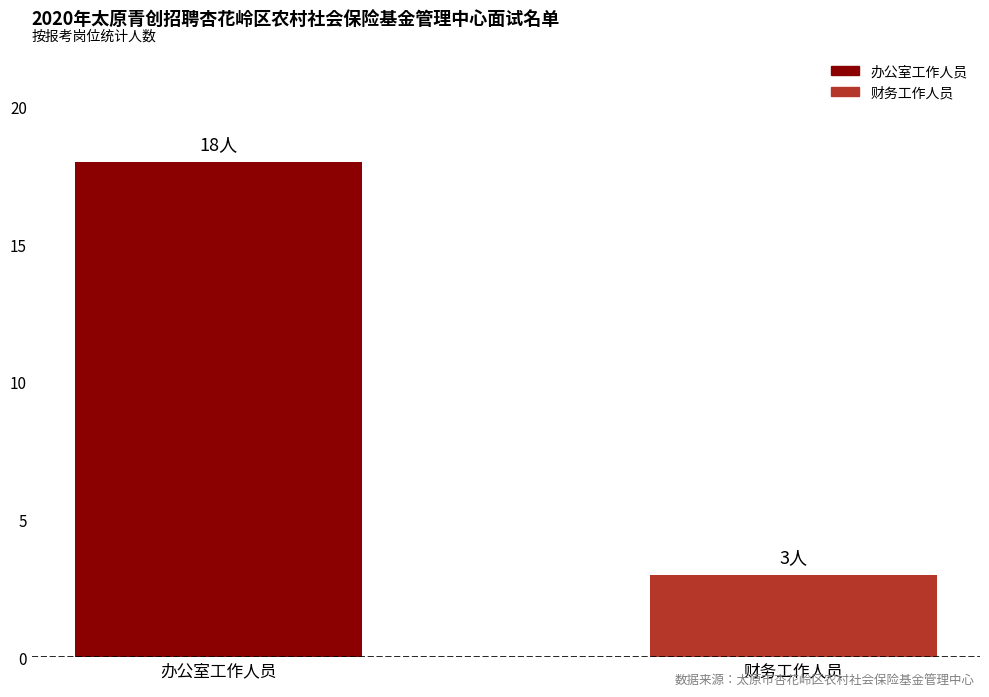

What is the ratio of the value at 办公室工作人员 to the value at 财务工作人员?

6.0